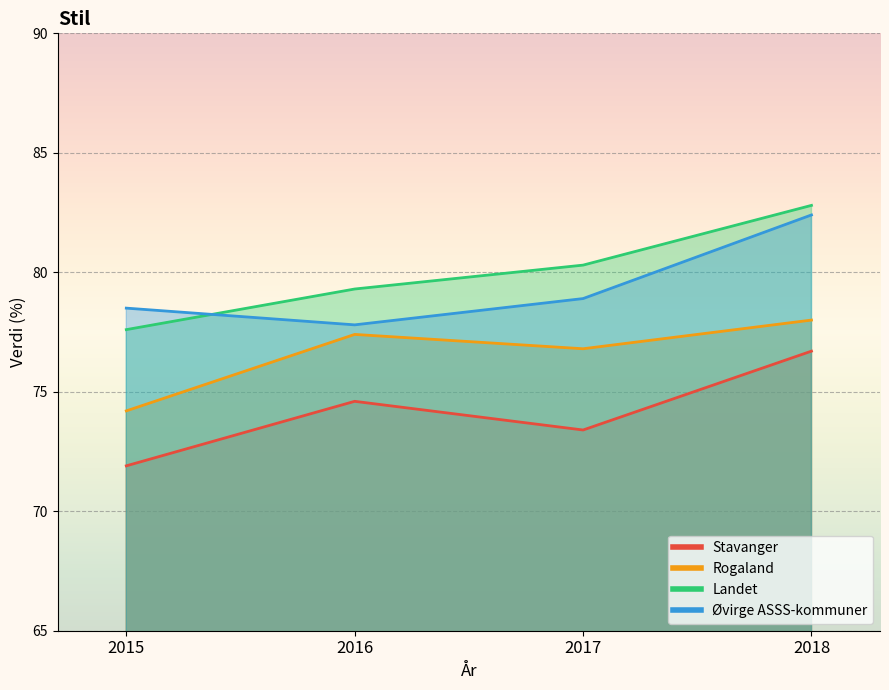

The value of Øvirge ASSS-kommuner at 2017 is 114.4. True or false?

False